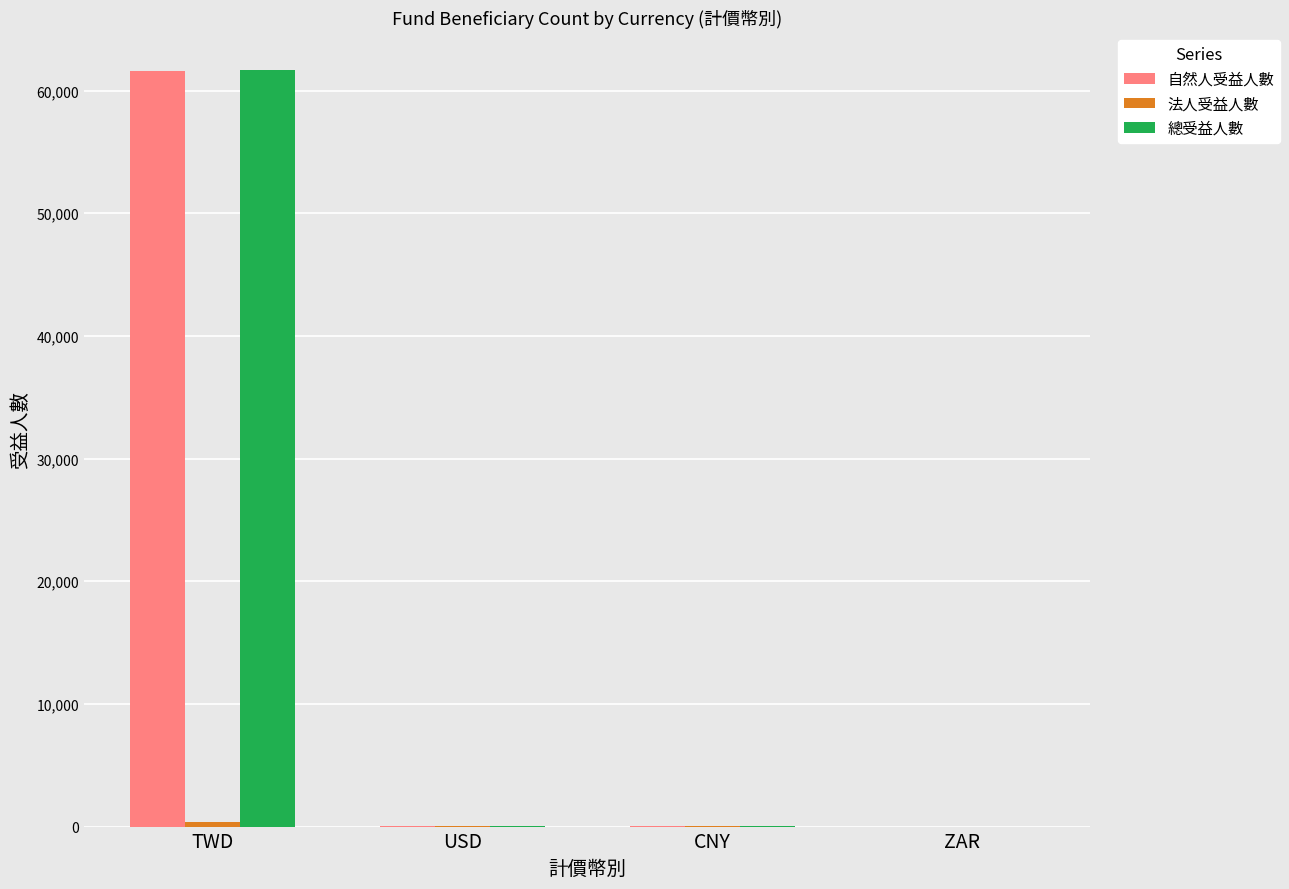

Does the chart contain stacked bars?

No